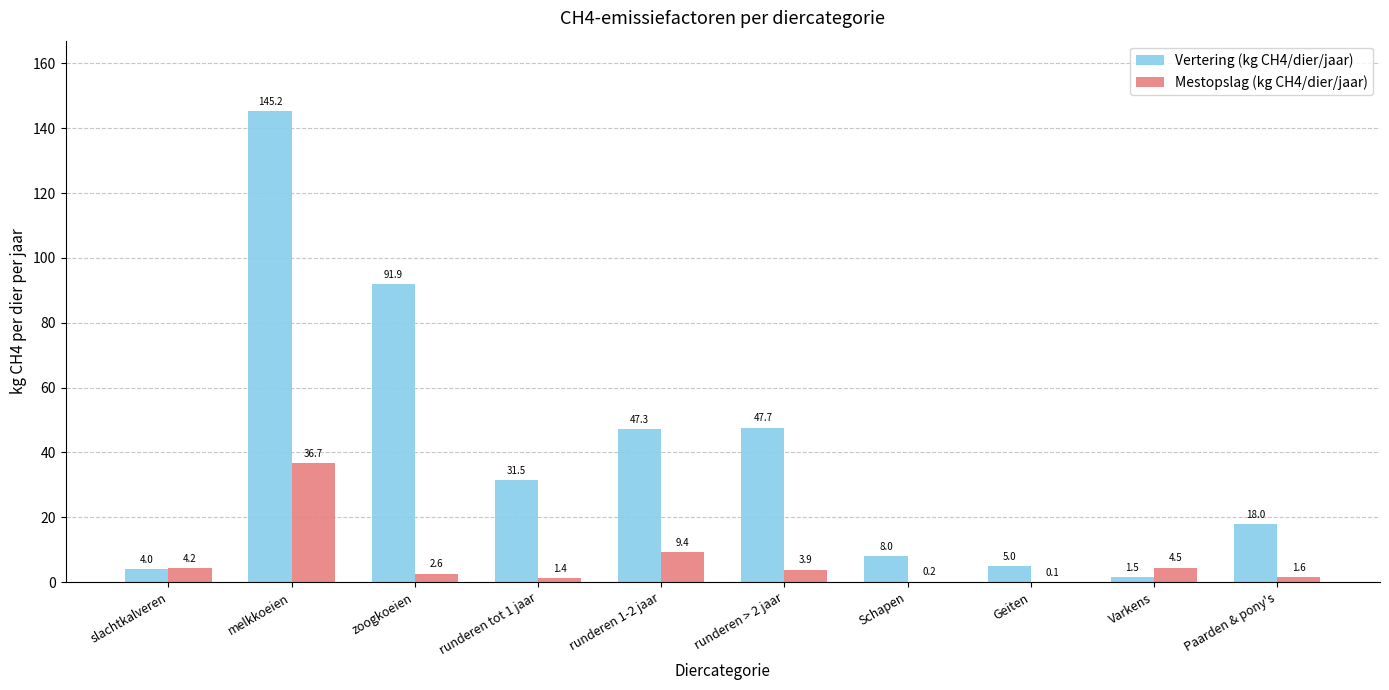

What is the total value across all series at Paarden & pony's?

19.6